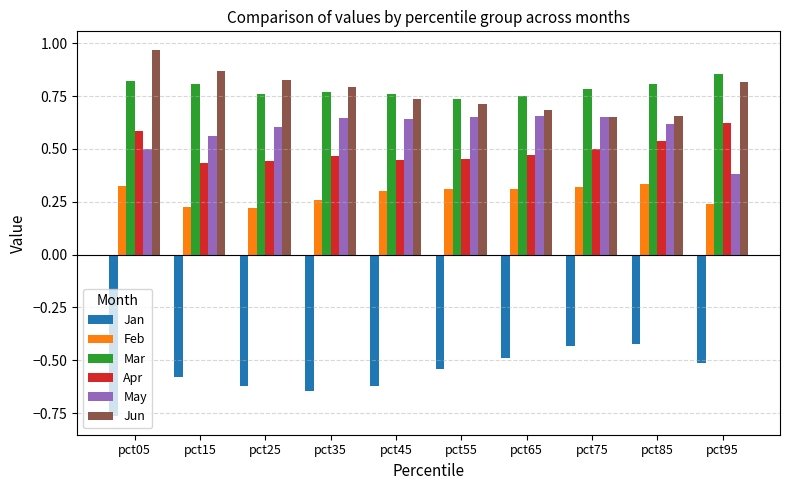

At how many categories does at least one series exceed 0?

10